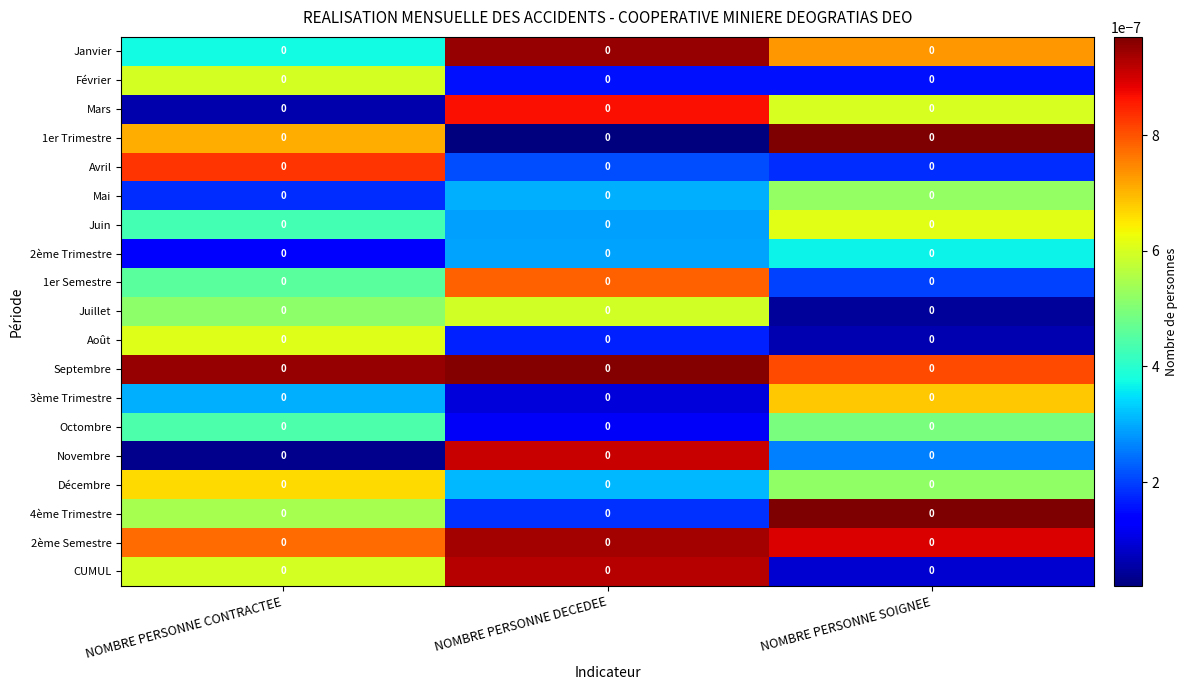

Reading left to right, list all the values displayed in this chart.

Janvier: NOMBRE PERSONNE CONTRACTEE=0.0	NOMBRE PERSONNE DECEDEE=0.0	NOMBRE PERSONNE SOIGNEE=0.0
Février: NOMBRE PERSONNE CONTRACTEE=0.0	NOMBRE PERSONNE DECEDEE=0.0	NOMBRE PERSONNE SOIGNEE=0.0
Mars: NOMBRE PERSONNE CONTRACTEE=0.0	NOMBRE PERSONNE DECEDEE=0.0	NOMBRE PERSONNE SOIGNEE=0.0
1er Trimestre: NOMBRE PERSONNE CONTRACTEE=0.0	NOMBRE PERSONNE DECEDEE=0.0	NOMBRE PERSONNE SOIGNEE=0.0
Avril: NOMBRE PERSONNE CONTRACTEE=0.0	NOMBRE PERSONNE DECEDEE=0.0	NOMBRE PERSONNE SOIGNEE=0.0
Mai: NOMBRE PERSONNE CONTRACTEE=0.0	NOMBRE PERSONNE DECEDEE=0.0	NOMBRE PERSONNE SOIGNEE=0.0
Juin: NOMBRE PERSONNE CONTRACTEE=0.0	NOMBRE PERSONNE DECEDEE=0.0	NOMBRE PERSONNE SOIGNEE=0.0
2ème Trimestre: NOMBRE PERSONNE CONTRACTEE=0.0	NOMBRE PERSONNE DECEDEE=0.0	NOMBRE PERSONNE SOIGNEE=0.0
1er Semestre: NOMBRE PERSONNE CONTRACTEE=0.0	NOMBRE PERSONNE DECEDEE=0.0	NOMBRE PERSONNE SOIGNEE=0.0
Juillet: NOMBRE PERSONNE CONTRACTEE=0.0	NOMBRE PERSONNE DECEDEE=0.0	NOMBRE PERSONNE SOIGNEE=0.0
Août: NOMBRE PERSONNE CONTRACTEE=0.0	NOMBRE PERSONNE DECEDEE=0.0	NOMBRE PERSONNE SOIGNEE=0.0
Septembre: NOMBRE PERSONNE CONTRACTEE=0.0	NOMBRE PERSONNE DECEDEE=0.0	NOMBRE PERSONNE SOIGNEE=0.0
3ème Trimestre: NOMBRE PERSONNE CONTRACTEE=0.0	NOMBRE PERSONNE DECEDEE=0.0	NOMBRE PERSONNE SOIGNEE=0.0
Octombre: NOMBRE PERSONNE CONTRACTEE=0.0	NOMBRE PERSONNE DECEDEE=0.0	NOMBRE PERSONNE SOIGNEE=0.0
Novembre: NOMBRE PERSONNE CONTRACTEE=0.0	NOMBRE PERSONNE DECEDEE=0.0	NOMBRE PERSONNE SOIGNEE=0.0
Décembre: NOMBRE PERSONNE CONTRACTEE=0.0	NOMBRE PERSONNE DECEDEE=0.0	NOMBRE PERSONNE SOIGNEE=0.0
4ème Trimestre: NOMBRE PERSONNE CONTRACTEE=0.0	NOMBRE PERSONNE DECEDEE=0.0	NOMBRE PERSONNE SOIGNEE=0.0
2ème Semestre: NOMBRE PERSONNE CONTRACTEE=0.0	NOMBRE PERSONNE DECEDEE=0.0	NOMBRE PERSONNE SOIGNEE=0.0
CUMUL: NOMBRE PERSONNE CONTRACTEE=0.0	NOMBRE PERSONNE DECEDEE=0.0	NOMBRE PERSONNE SOIGNEE=0.0